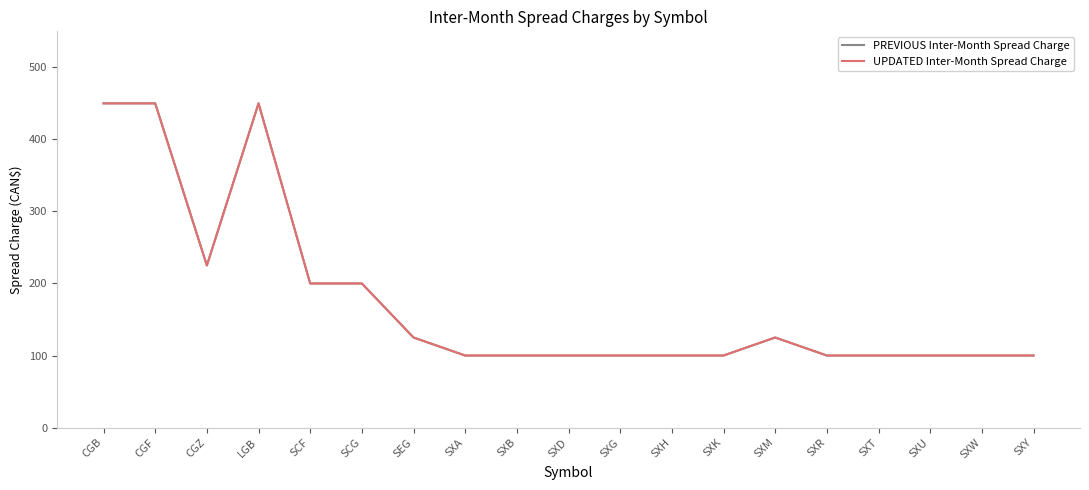

Does the chart display data point markers on the line(s)?

No